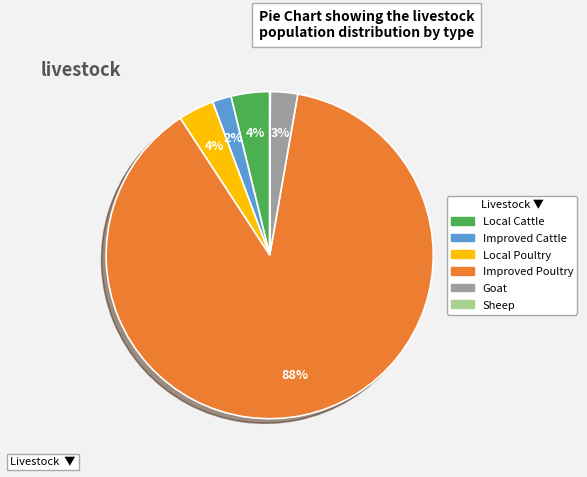

The Goat slice represents 3% of the pie. True or false?

True